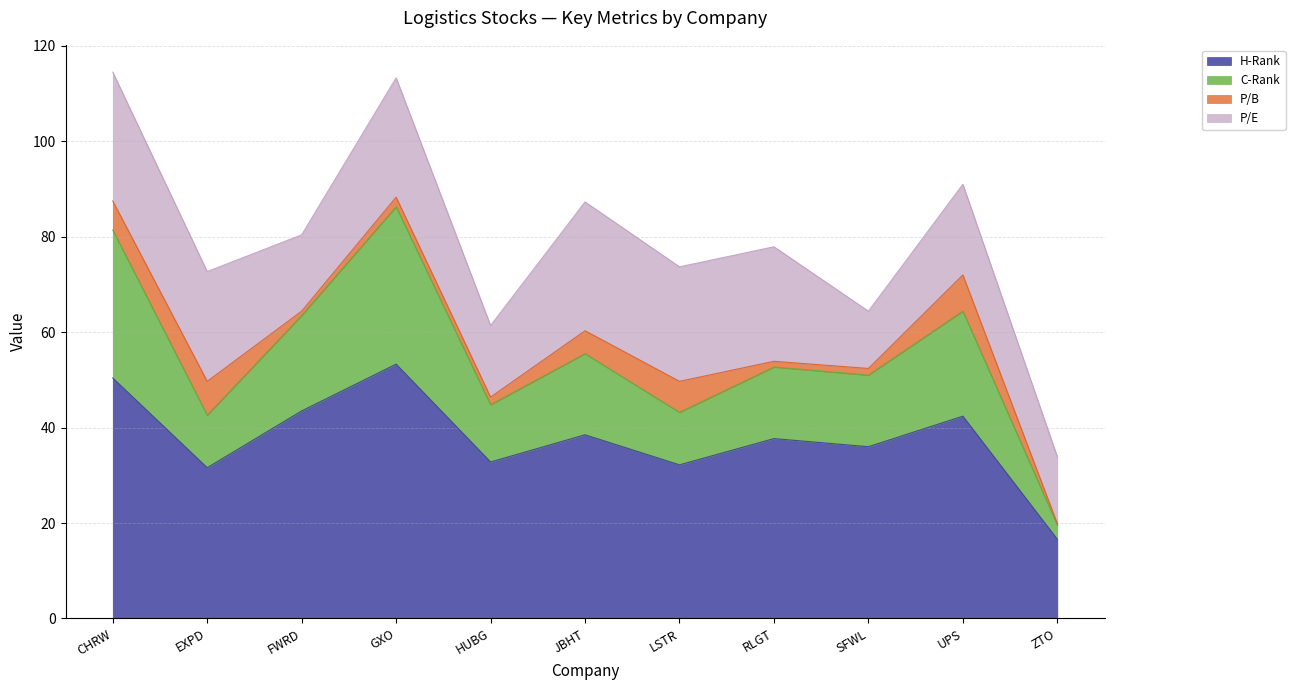

What is the lowest value of the H-Rank series?

16.6